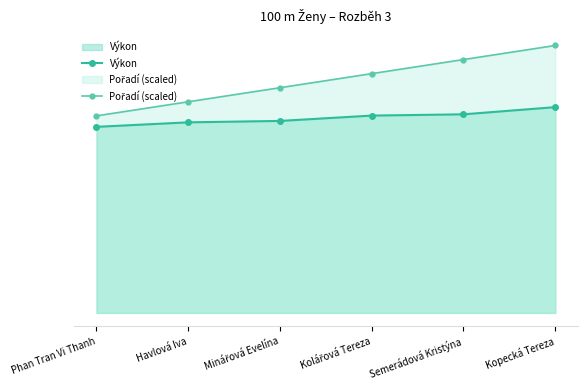

Reading right to left, extract all data points from this chart.

Výkon: Kopecká Tereza=14.6	Semerádová Kristýna=14.1	Kolářová Tereza=14.0	Minářová Evelína=13.6	Havlová Iva=13.5	Phan Tran Vi Thanh=13.2
Pořadí (scaled): Kopecká Tereza=19.0	Semerádová Kristýna=18.0	Kolářová Tereza=17.0	Minářová Evelína=16.0	Havlová Iva=15.0	Phan Tran Vi Thanh=14.0